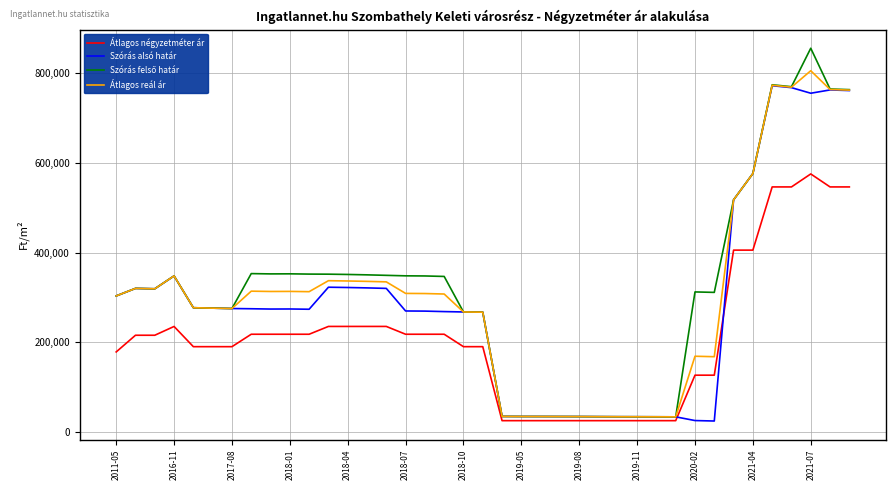

What is the maximum value shown in the chart?

855834